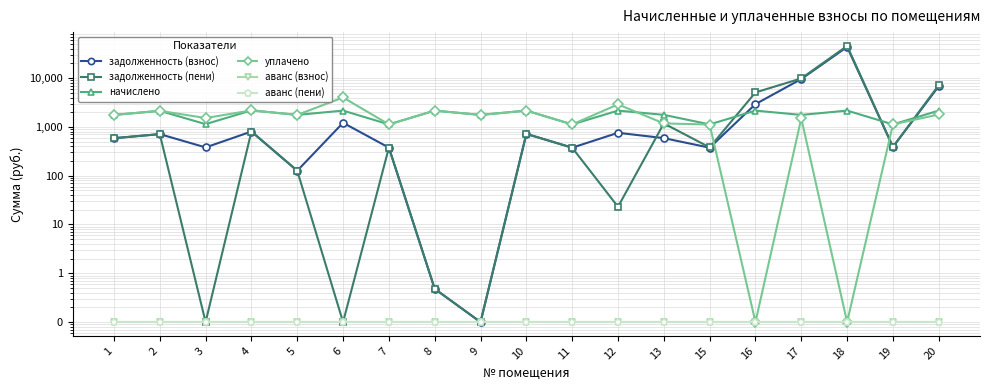

Reading left to right, transcribe all the data shown in this chart.

задолженность (взнос): 586.2	711.6	379.8	803.2	126.4	1214.5	375.9	0.5	0.1	719.4	374.9	757.2	588.7	374.9	2927.6	9575.0	43495.8	389.2	6817.7
задолженность (пени): 586.2	711.6	0.1	803.1	126.4	0.1	375.9	0.5	0.1	719.4	374.9	23.1	1177.4	380.4	5084.5	9841.6	45652.7	389.2	7176.7
начислено: 1758.7	2134.8	1139.3	2179.0	1762.4	2156.9	1124.5	2156.9	1758.7	2156.9	1124.5	2156.9	1766.1	1124.5	2156.9	1758.7	2156.9	1124.5	2156.9
уплачено: 1758.7	2134.8	1519.0	2179.2	1762.4	4009.4	1124.5	2156.9	1758.7	2156.9	1124.5	2891.0	1177.4	1119.0	0.1	1492.1	0.1	1124.5	1797.8
аванс (взнос): 0.1	0.1	0.1	0.1	0.1	0.1	0.1	0.1	0.1	0.1	0.1	0.1	0.1	0.1	0.1	0.1	0.1	0.1	0.1
аванс (пени): 0.1	0.1	0.1	0.1	0.1	0.1	0.1	0.1	0.1	0.1	0.1	0.1	0.1	0.1	0.1	0.1	0.1	0.1	0.1